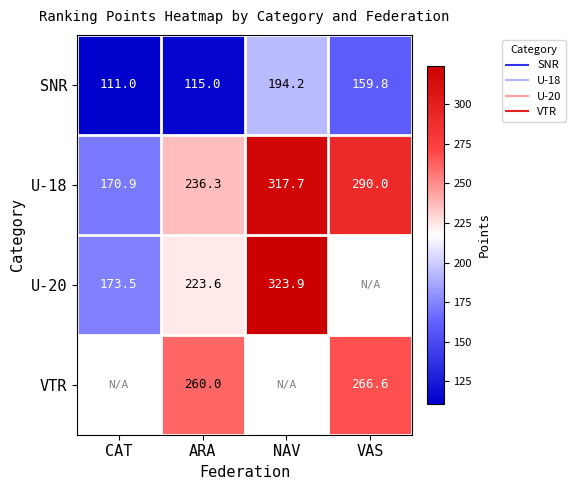

Which has a higher value, CAT or VAS?

VAS